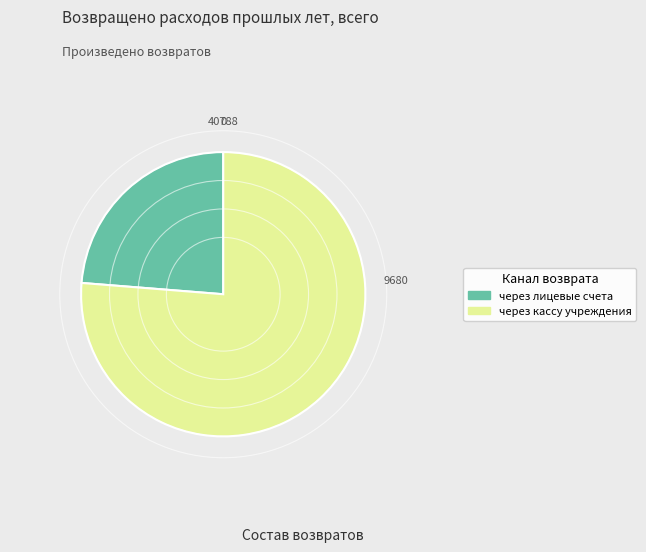

What is the majority slice?

через кассу учреждения